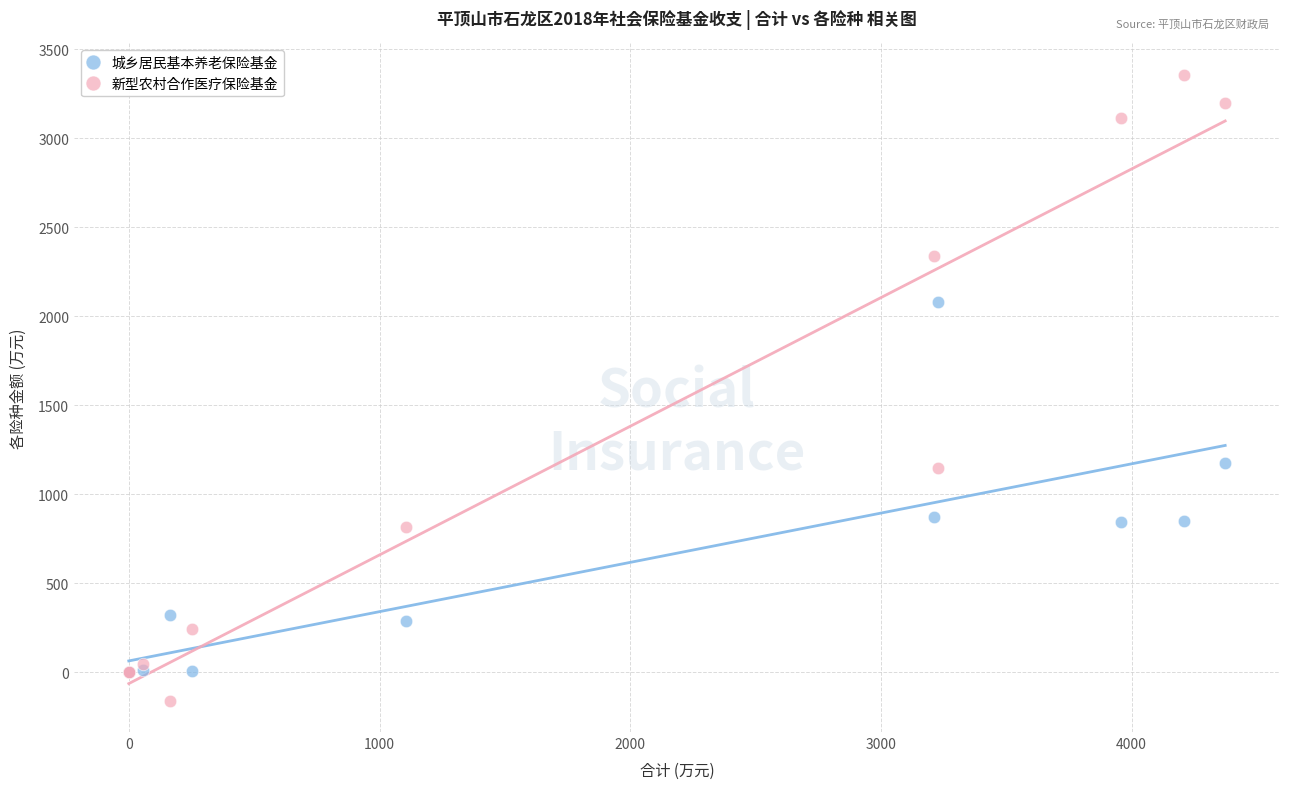

Which series reaches the maximum Y coordinate?

新型农村合作医疗保险基金